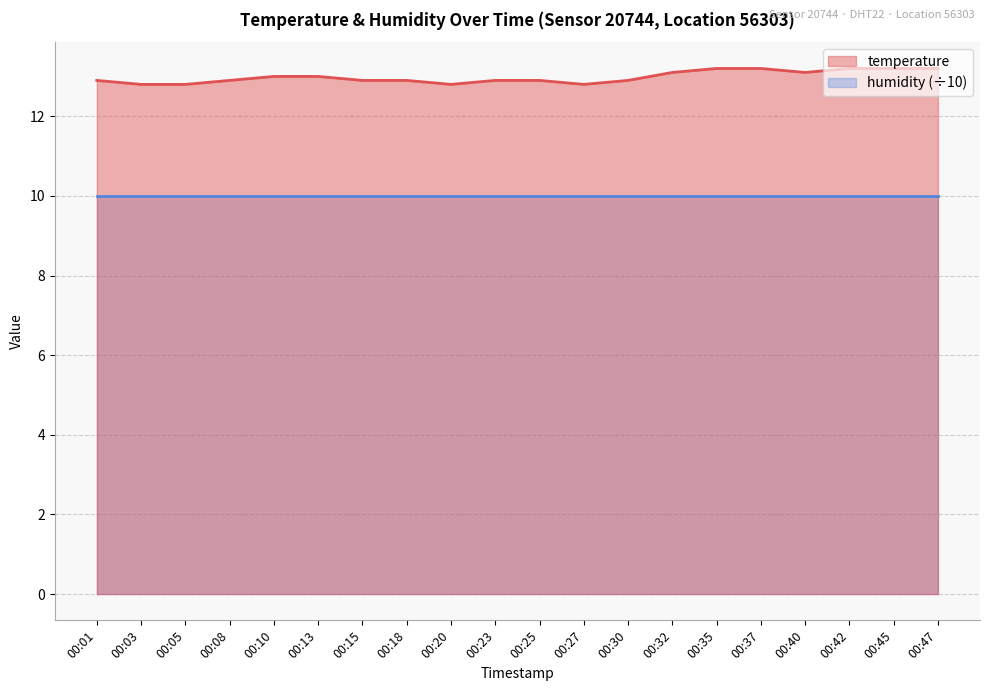

Rank the categories by value from lowest to highest.

00:03, 00:05, 00:20, 00:27, 00:01, 00:08, 00:15, 00:18, 00:23, 00:25, 00:30, 00:10, 00:13, 00:32, 00:40, 00:35, 00:37, 00:42, 00:45, 00:47